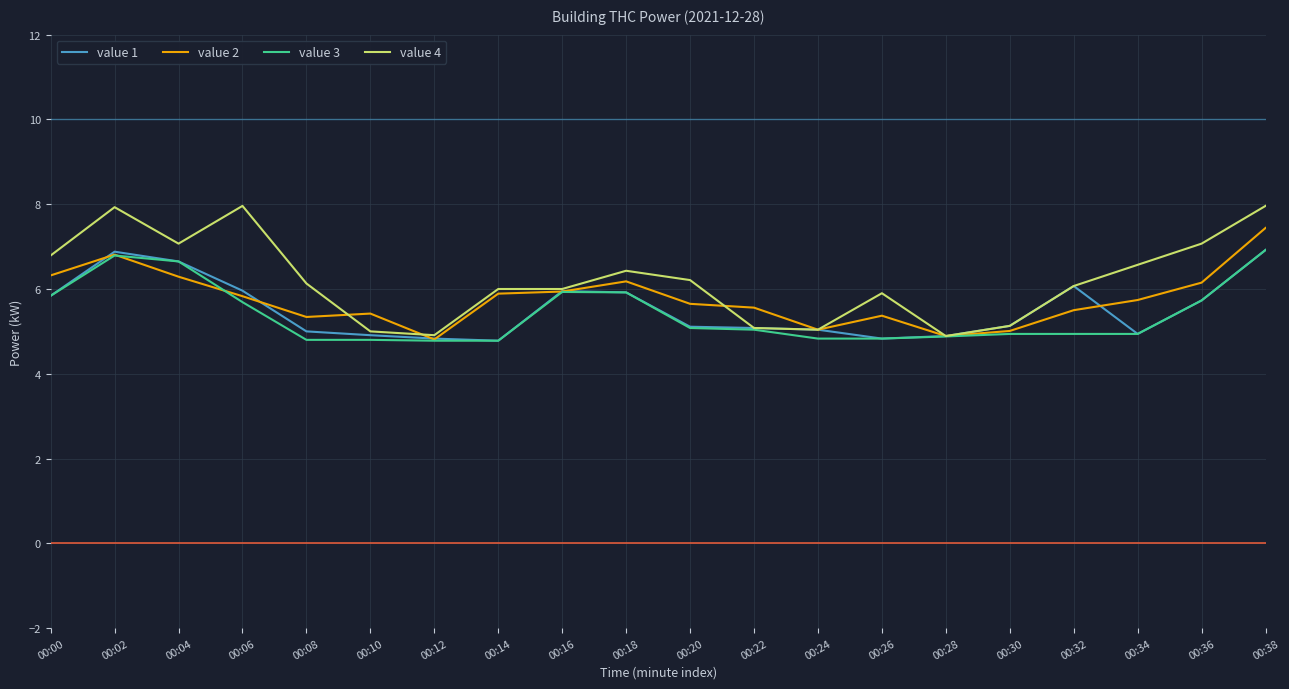

True or false: value 4 has a value of 7.1 at 00:36.

True